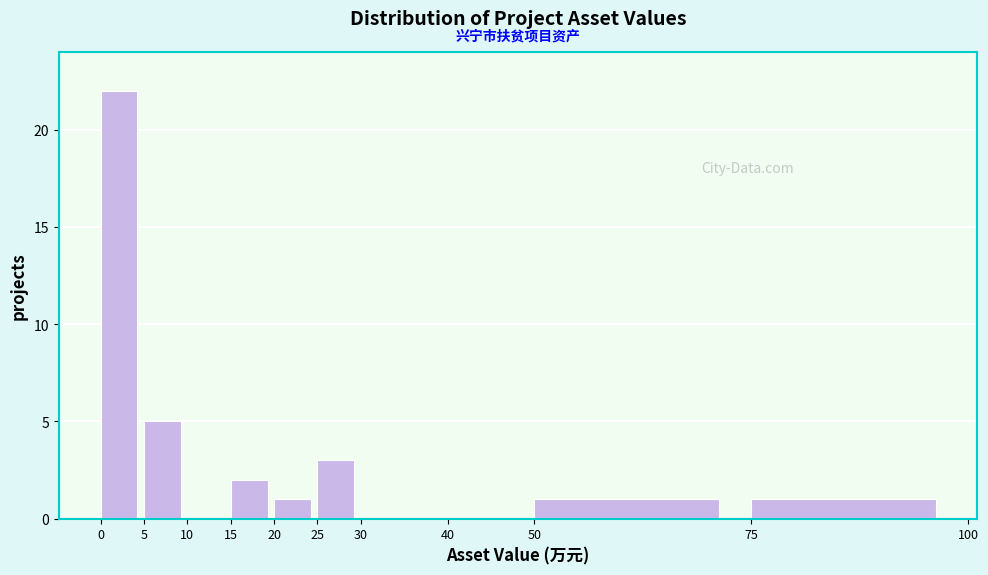

Reading left to right, list every bar in this chart as the range it spans on the x-axis followed by its height. The values are not printed on the chart, so give them approximately, as read against the axis.

0 to 5: 22
5 to 10: 5
10 to 15: 0
15 to 20: 2
20 to 25: 1
25 to 30: 3
30 to 40: 0
40 to 50: 0
50 to 75: 1
75 to 100: 1